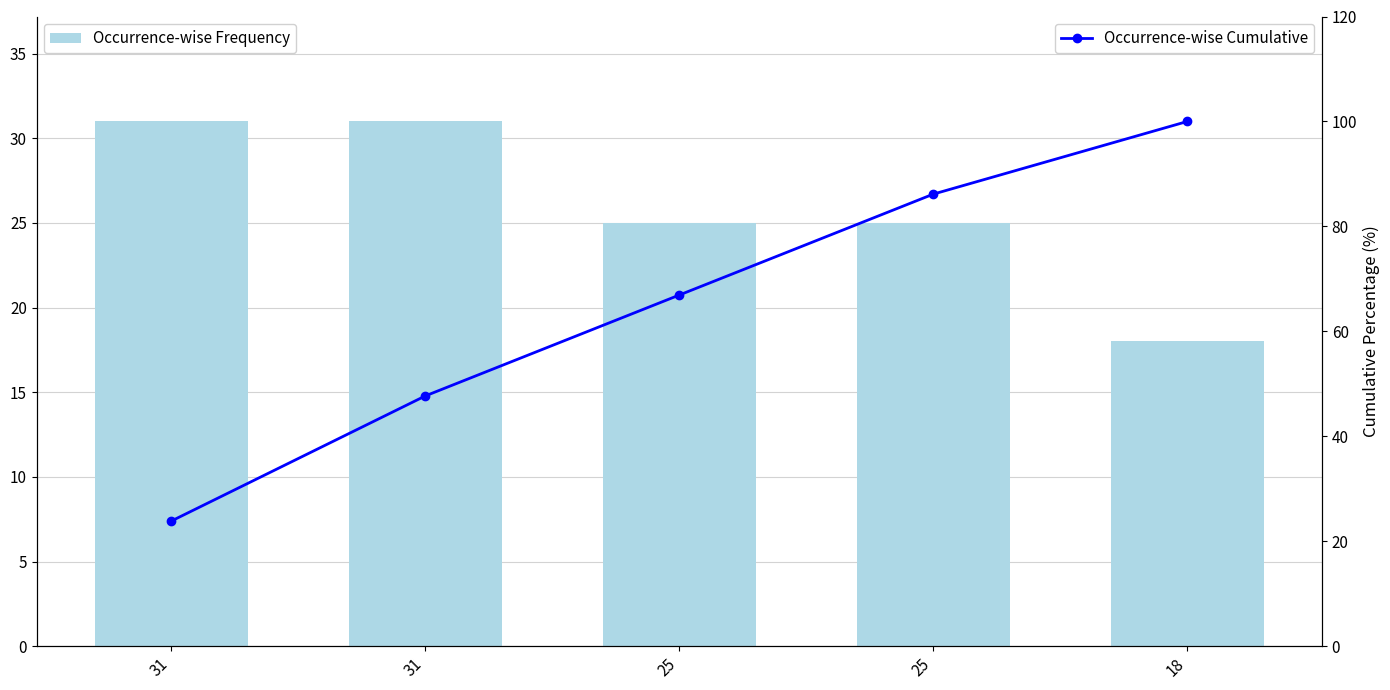

What is the difference between the maximum and minimum values in the Occurrence-wise Frequency series?

13.0